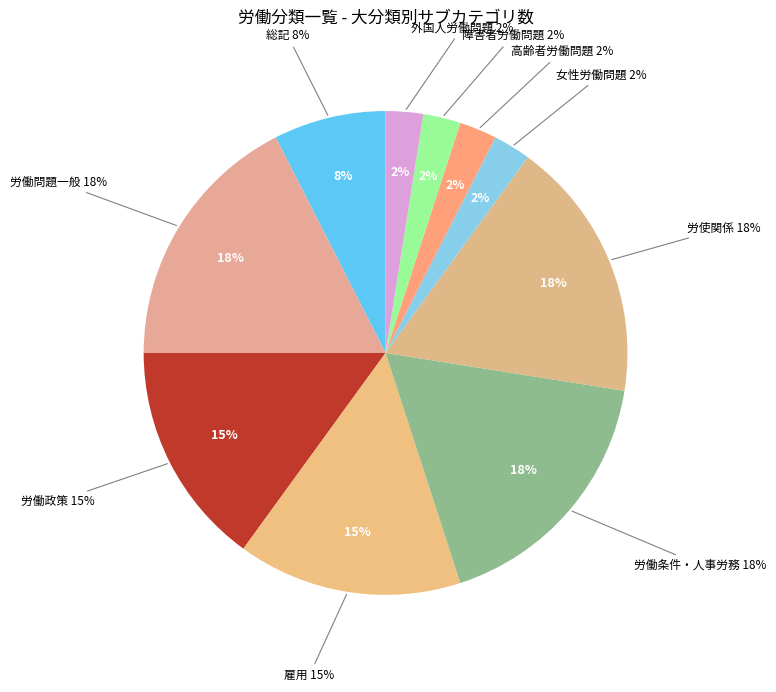

Which slice is the largest?

労働問題一般